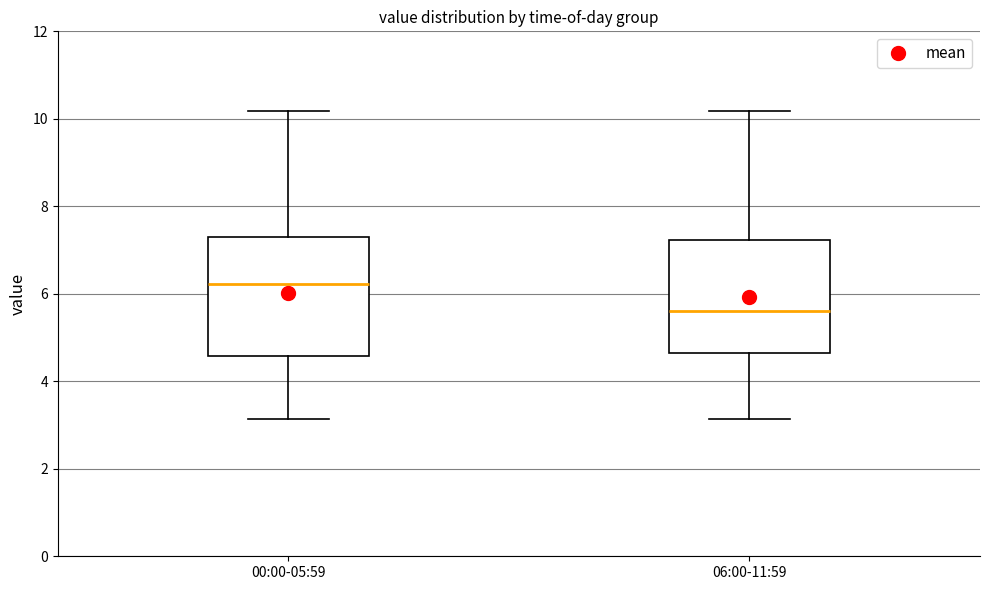

Which box has the highest median line?

00:00-05:59